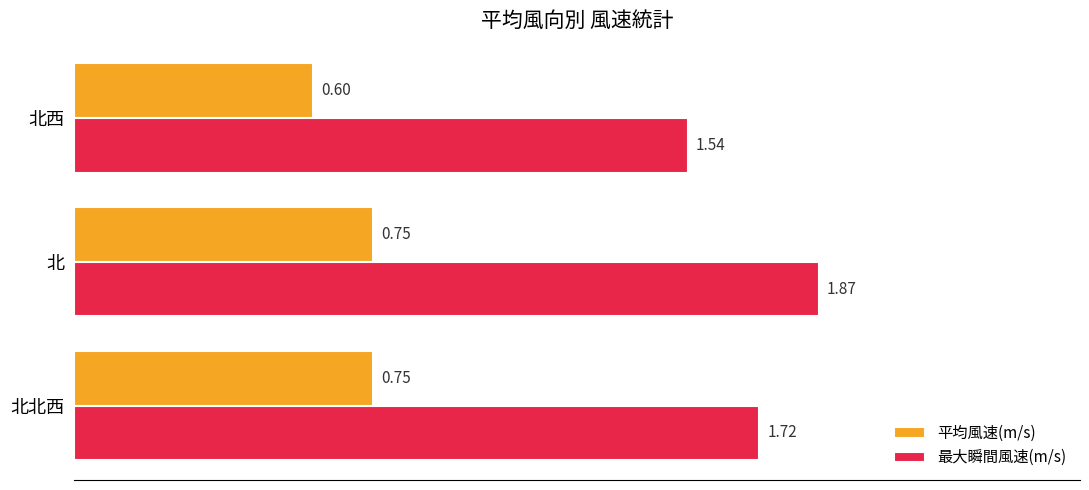

Where is 最大瞬間風速(m/s) nearest to the value 1?

北西